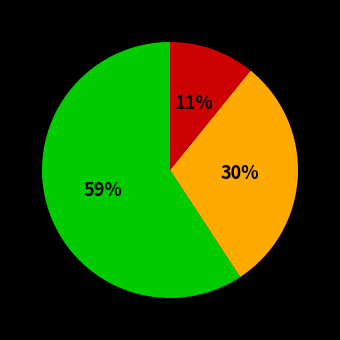

To the nearest percent, what is the difference between the largest and smallest slice percentages?

48%